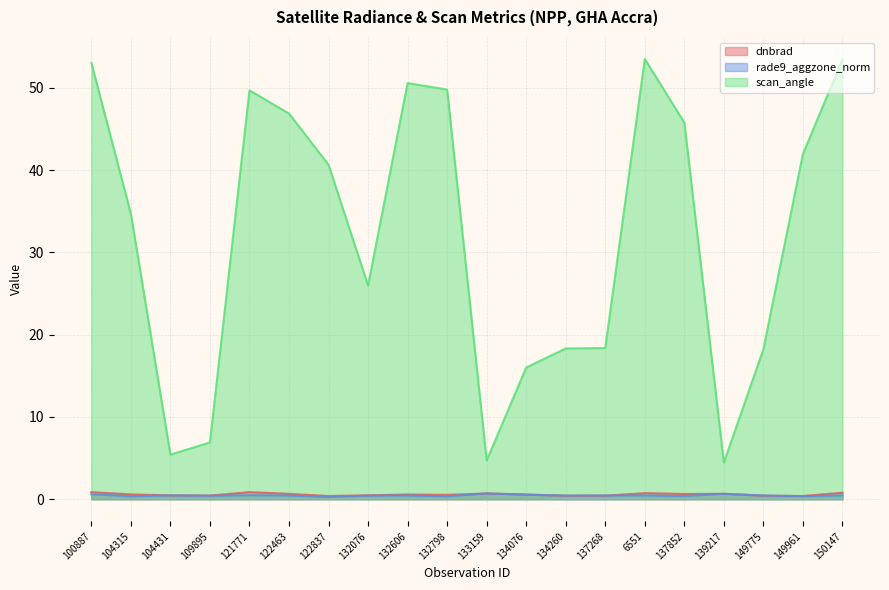

What is the label of the 7th point from the left?

122837